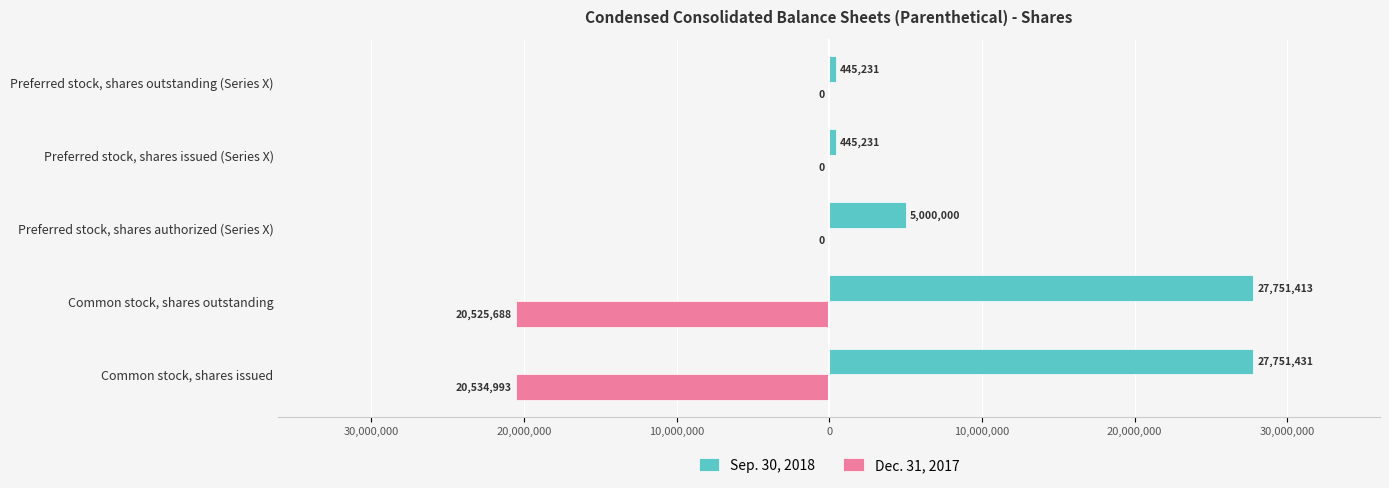

What are all the series names shown in the legend?

Sep. 30, 2018, Dec. 31, 2017